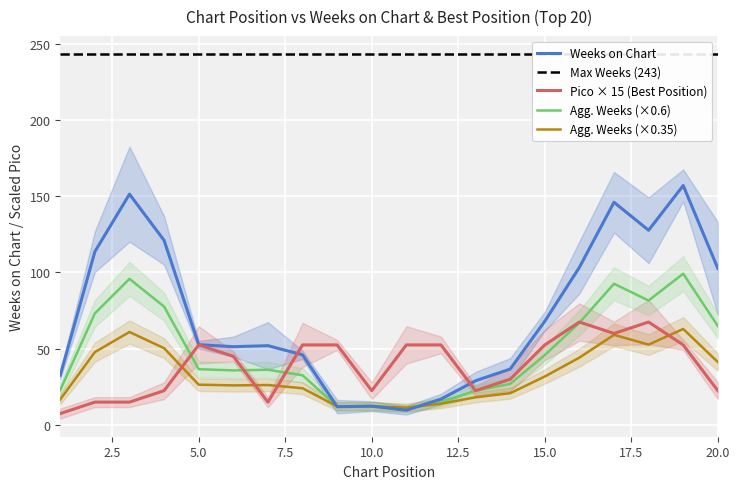

What is the lowest value of the Agg. Weeks (×0.35) series?

11.4